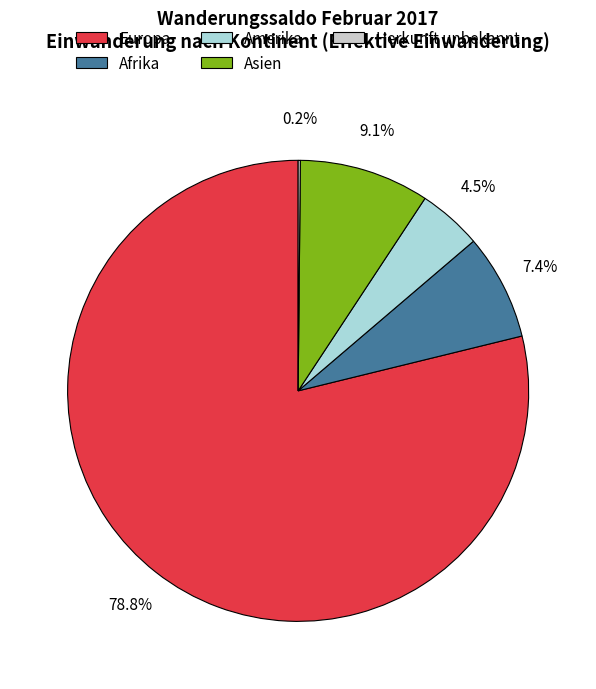

Is there a majority slice in this chart?

Yes